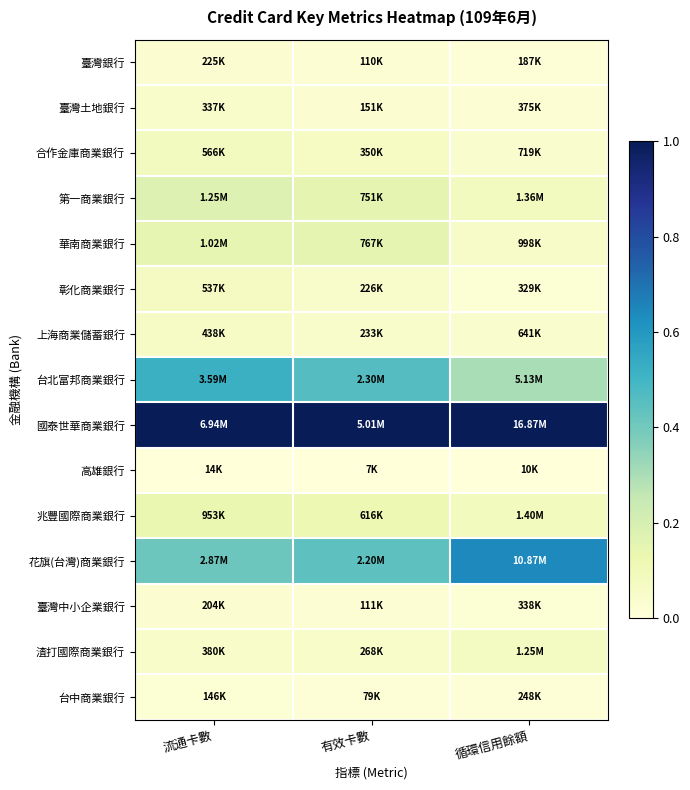

At 流通卡數, list the series in order from largest to smallest.

國泰世華商業銀行, 台北富邦商業銀行, 花旗(台灣)商業銀行, 第一商業銀行, 華南商業銀行, 兆豐國際商業銀行, 合作金庫商業銀行, 彰化商業銀行, 上海商業儲蓄銀行, 渣打國際商業銀行, 臺灣土地銀行, 臺灣銀行, 臺灣中小企業銀行, 台中商業銀行, 高雄銀行